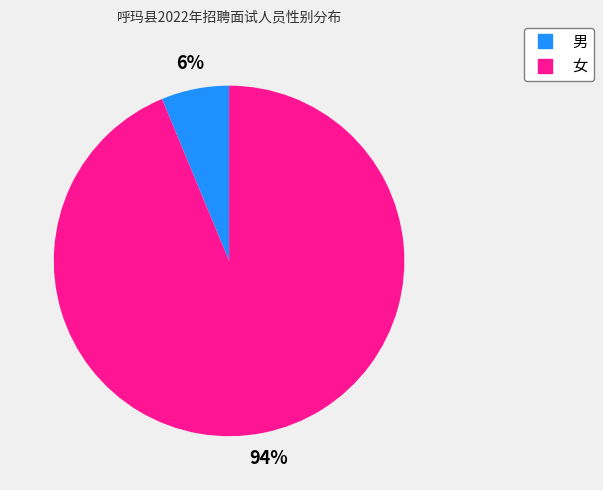

Approximately how many times larger is the value at 男 compared to 女?

0.1